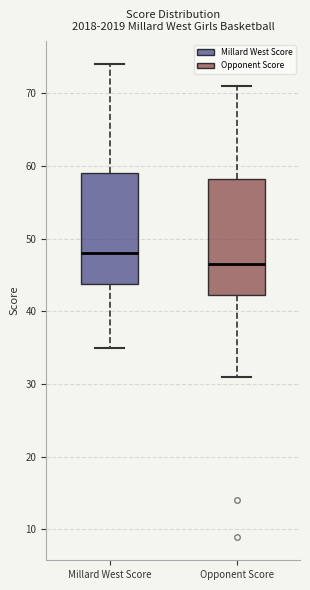

Which box has the highest median line?

Millard West Score